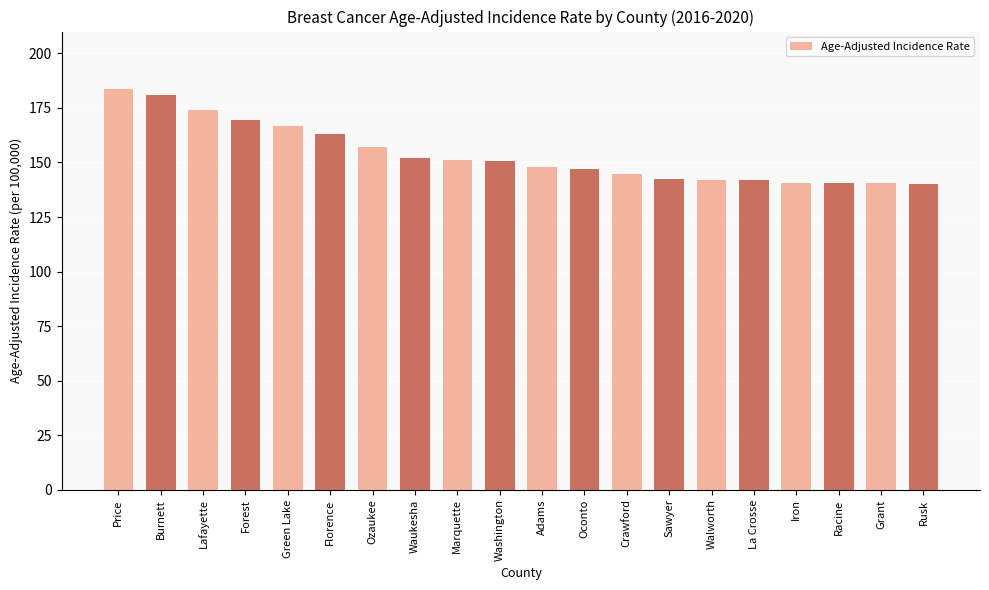

The chart shows a value of 30.7 at Sawyer. True or false?

False